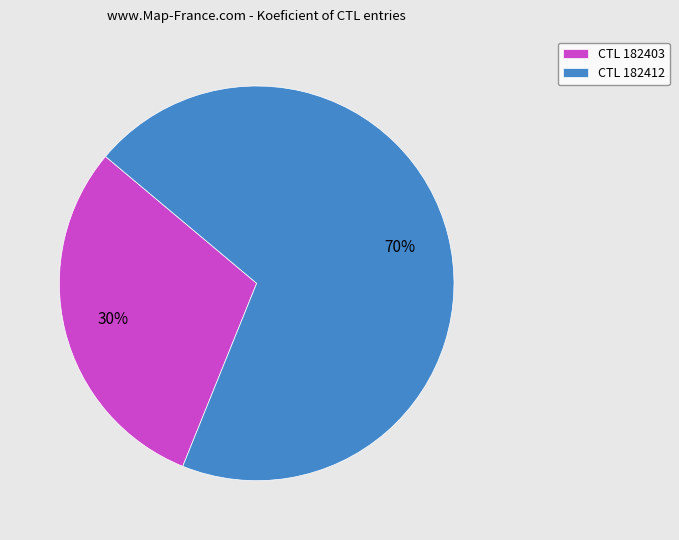

To the nearest percent, what is the difference between the largest and smallest slice percentages?

40%